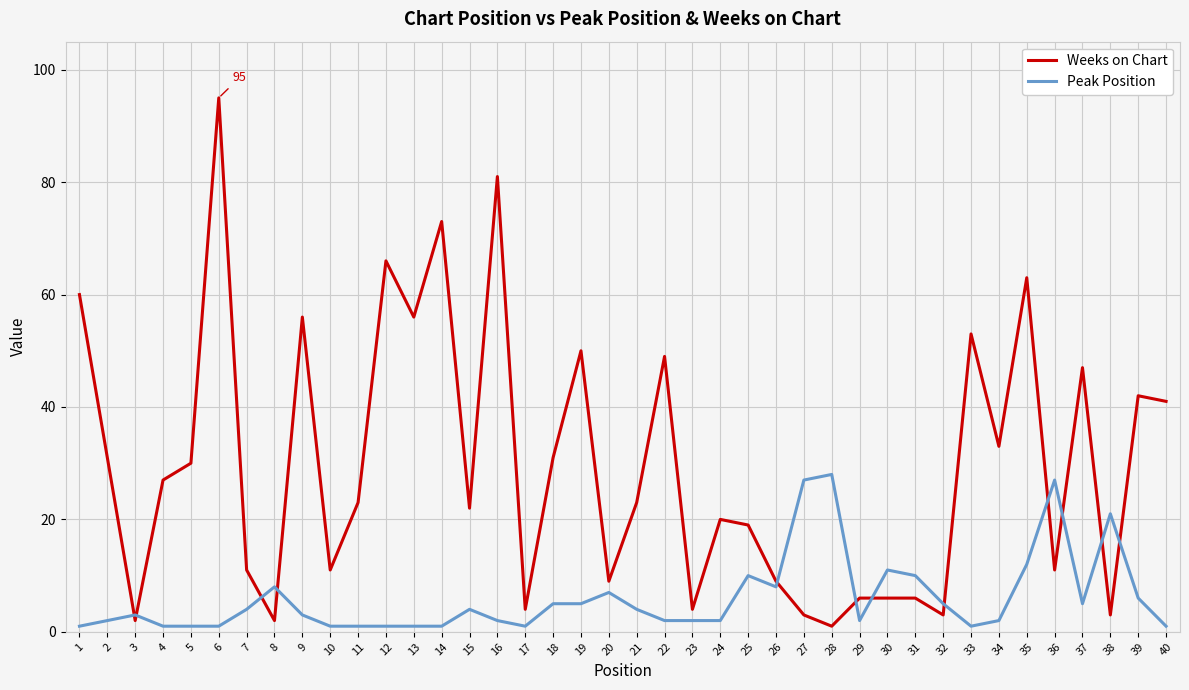

Which series has the largest range (max minus min)?

Weeks on Chart